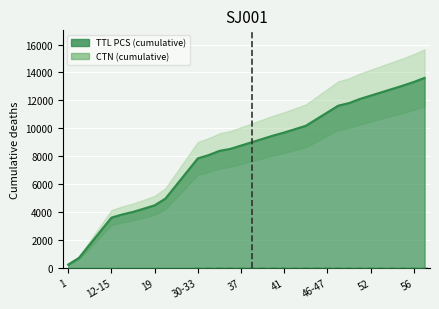

What is the change in value from 12-15 to 21?

+39